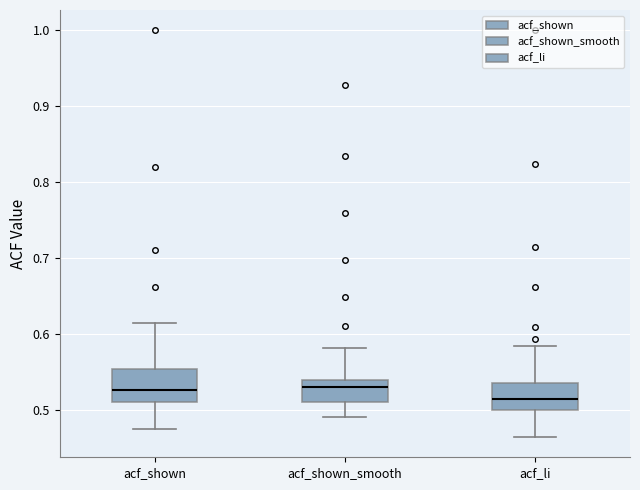

Where does the lower whisker of the box for acf_li end on the y-axis? The values are not printed on the chart, so give them approximately, as read against the axis.

0.46